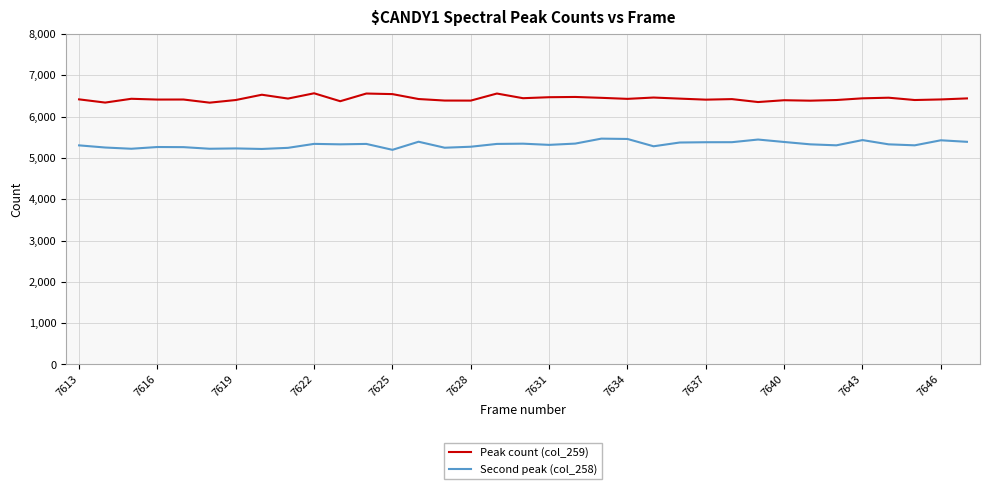

Rank the series by their maximum value, from highest to lowest.

Peak count (col_259), Second peak (col_258)